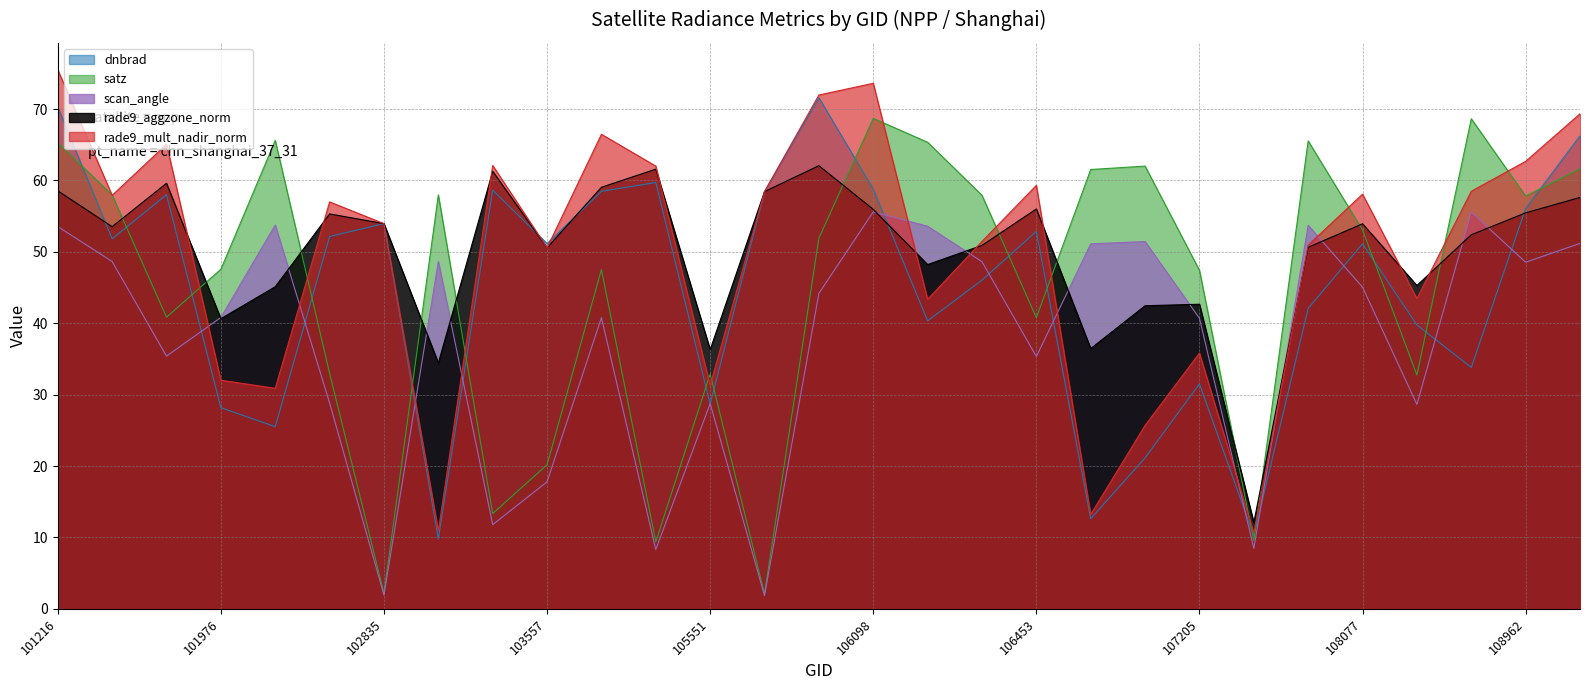

Reading left to right, list all the values displayed in this chart.

dnbrad: 101216=70.3	101225=51.8	101348=58.0	101976=28.2	102473=25.5	102715=52.1	102835=54.0	103201=9.8	103440=58.6	103557=51.2	103919=58.5	104154=59.7	105551=28.6	105724=58.5	106085=71.6	106098=58.8	106260=40.3	106272=46.0	106453=52.9	107016=12.6	107029=21.1	107205=31.5	107547=10.2	107910=42.1	108077=51.1	108255=39.8	108788=33.8	108962=56.1	109829=66.3
satz: 101216=65.3	101225=58.0	101348=40.9	101976=47.6	102473=65.6	102715=33.0	102835=2.2	103201=58.0	103440=13.3	103557=20.2	103919=47.5	104154=9.4	105551=32.9	105724=2.1	106085=51.9	106098=68.7	106260=65.4	106272=57.9	106453=40.8	107016=61.5	107029=62.0	107205=47.4	107547=9.6	107910=65.5	108077=53.1	108255=32.8	108788=68.6	108962=57.8	109829=61.6
scan_angle: 101216=53.5	101225=48.7	101348=35.4	101976=40.8	102473=53.8	102715=28.8	102835=1.9	103201=48.7	103440=11.8	103557=17.8	103919=40.8	104154=8.3	105551=28.8	105724=1.9	106085=44.2	106098=55.6	106260=53.6	106272=48.6	106453=35.3	107016=51.1	107029=51.4	107205=40.7	107547=8.5	107910=53.7	108077=45.1	108255=28.6	108788=55.6	108962=48.5	109829=51.2
rade9_aggzone_norm: 101216=58.5	101225=53.5	101348=59.6	101976=40.6	102473=45.1	102715=55.3	102835=54.0	103201=34.4	103440=61.3	103557=50.6	103919=59.0	104154=61.6	105551=36.3	105724=58.5	106085=62.1	106098=56.0	106260=48.2	106272=50.9	106453=56.0	107016=36.5	107029=42.5	107205=42.7	107547=12.1	107910=50.6	108077=53.9	108255=45.3	108788=52.4	108962=55.5	109829=57.6
rade9_mult_nadir_norm: 101216=75.5	101225=57.9	101348=65.1	101976=32.0	102473=30.9	102715=57.0	102835=54.0	103201=10.9	103440=62.1	103557=50.6	103919=66.5	104154=62.0	105551=31.3	105724=58.5	106085=72.0	106098=73.6	106260=43.3	106272=51.5	106453=59.3	107016=13.2	107029=25.7	107205=35.8	107547=10.6	107910=50.9	108077=58.1	108255=43.5	108788=58.5	108962=62.7	109829=69.3